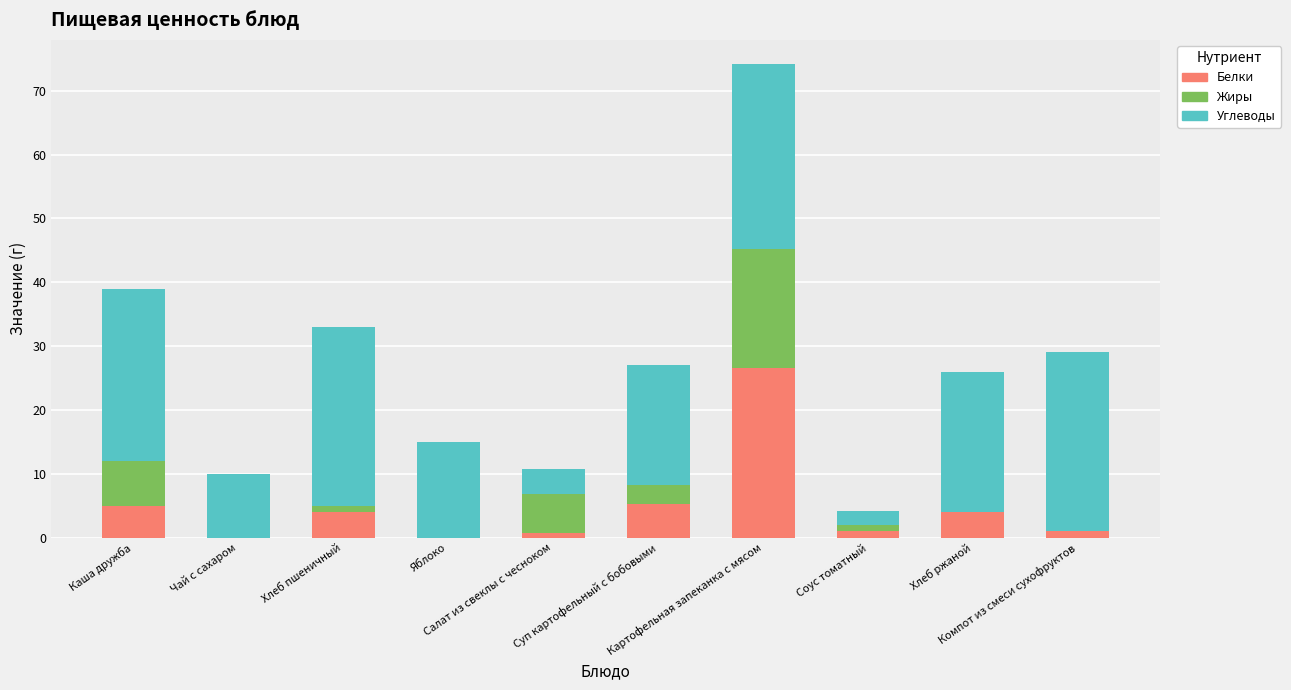

How many distinct data groups are displayed?

3